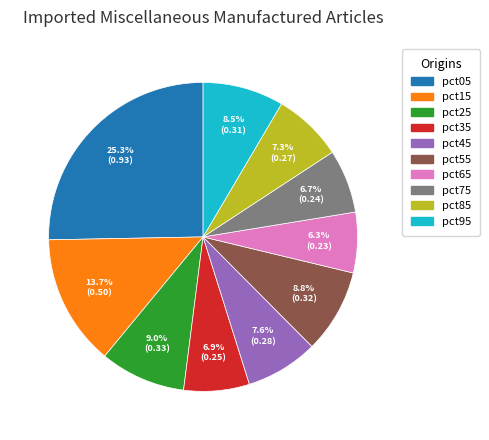

Which has a higher value, pct05 or pct55?

pct05